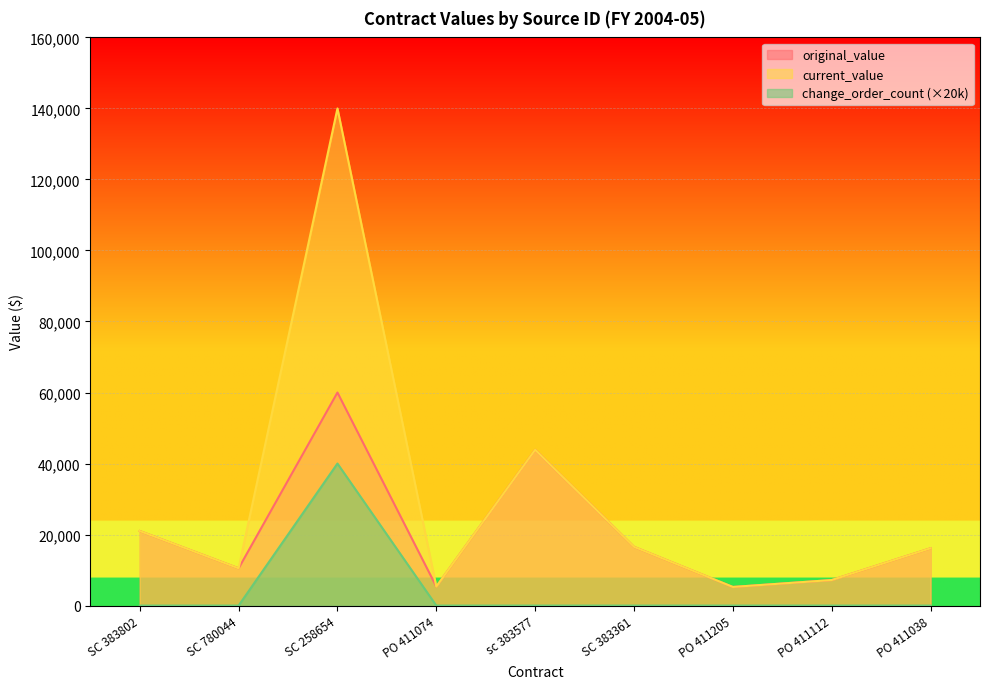

At SC 383802, list the series in order from smallest to largest.

change_order_count, original_value, current_value